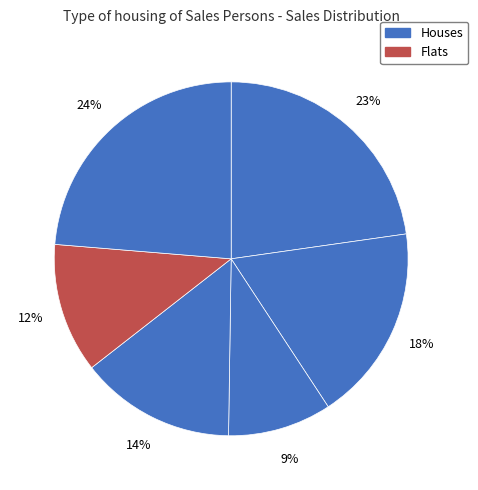

Count the number of slices in the pie.

6